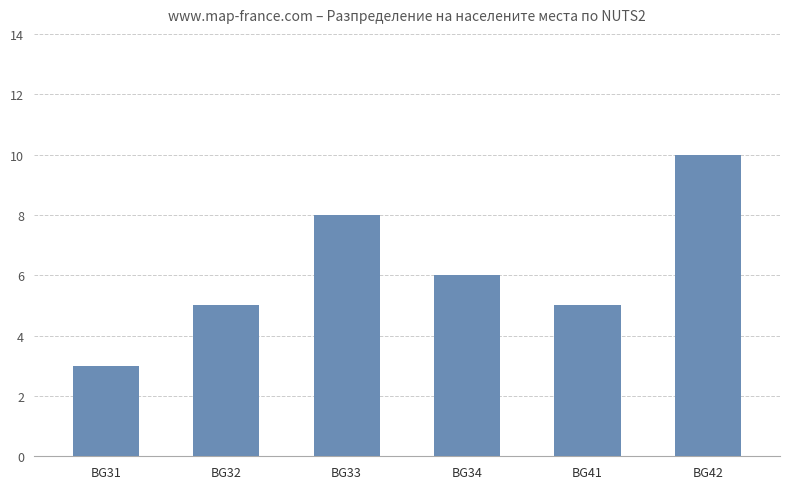

Is it true that the value at BG33 is 11?

False